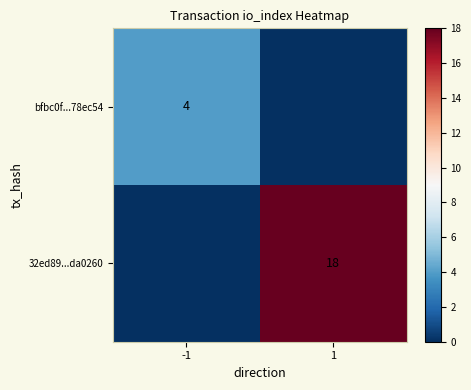

Is it true that 32ed89...da0260 equals 18 at 1?

True